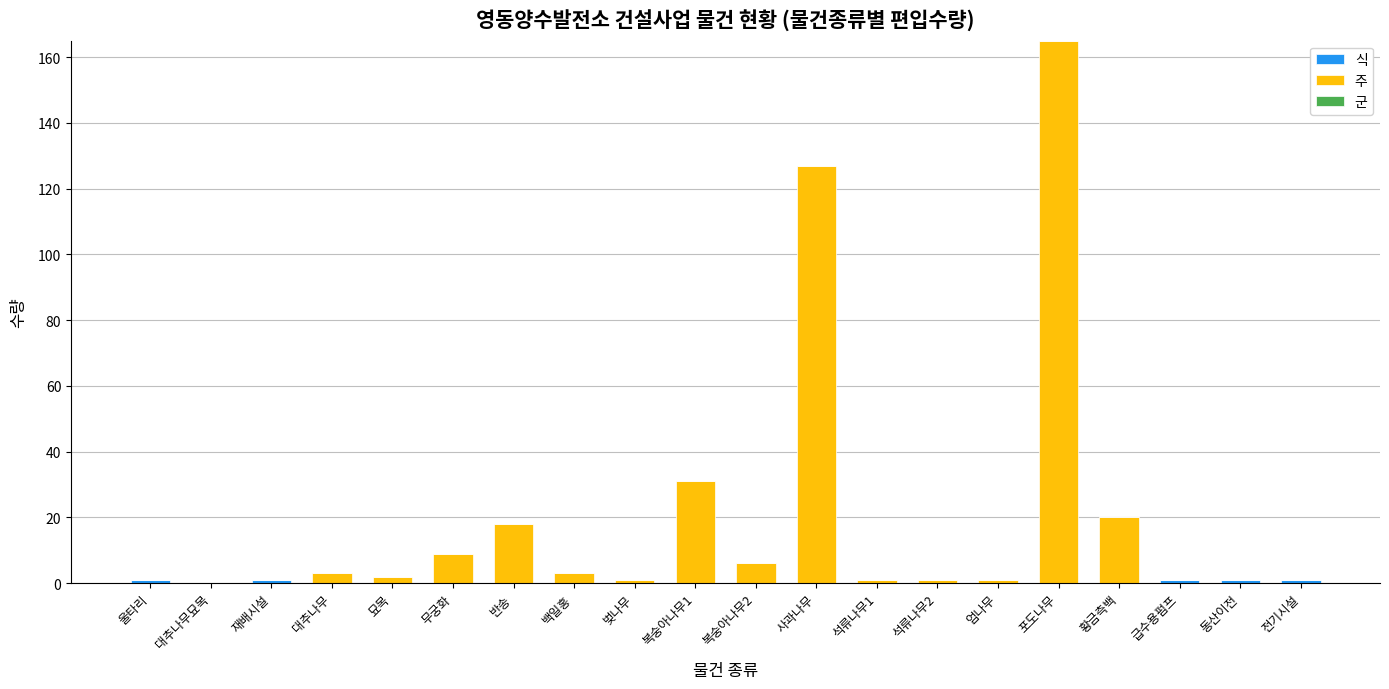

At which category is the sum across all series the highest?

포도나무